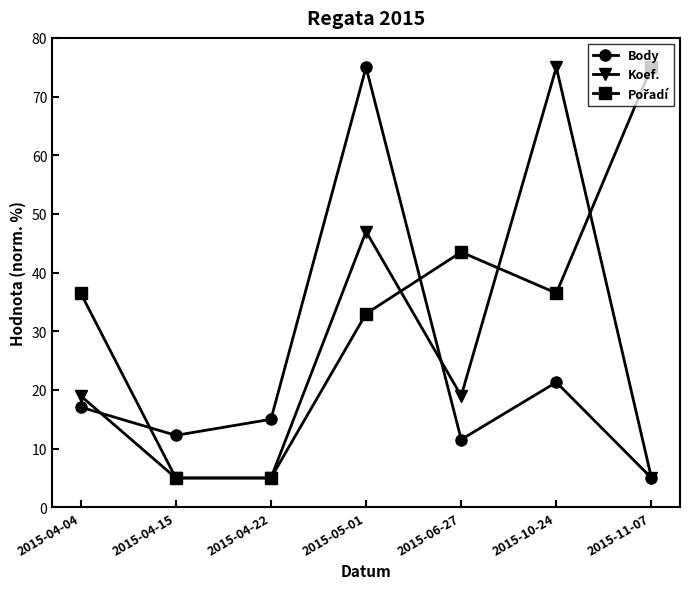

What is the value of the Body point at the 7th from the left?

5.0